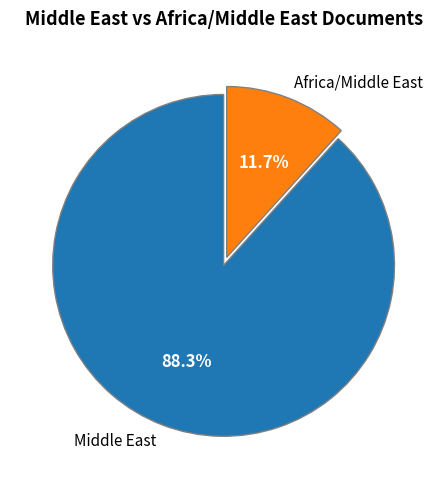

How many segments does this pie chart have?

2